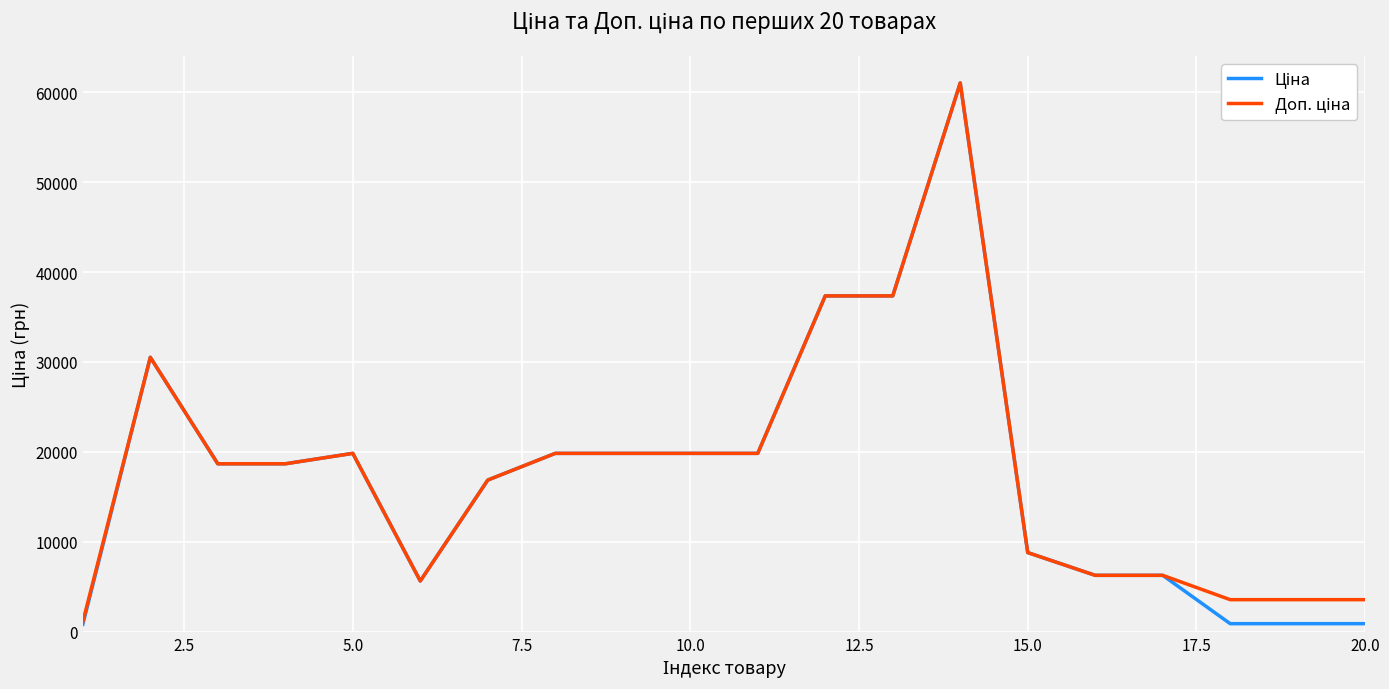

What is the greatest value displayed?

61024.7